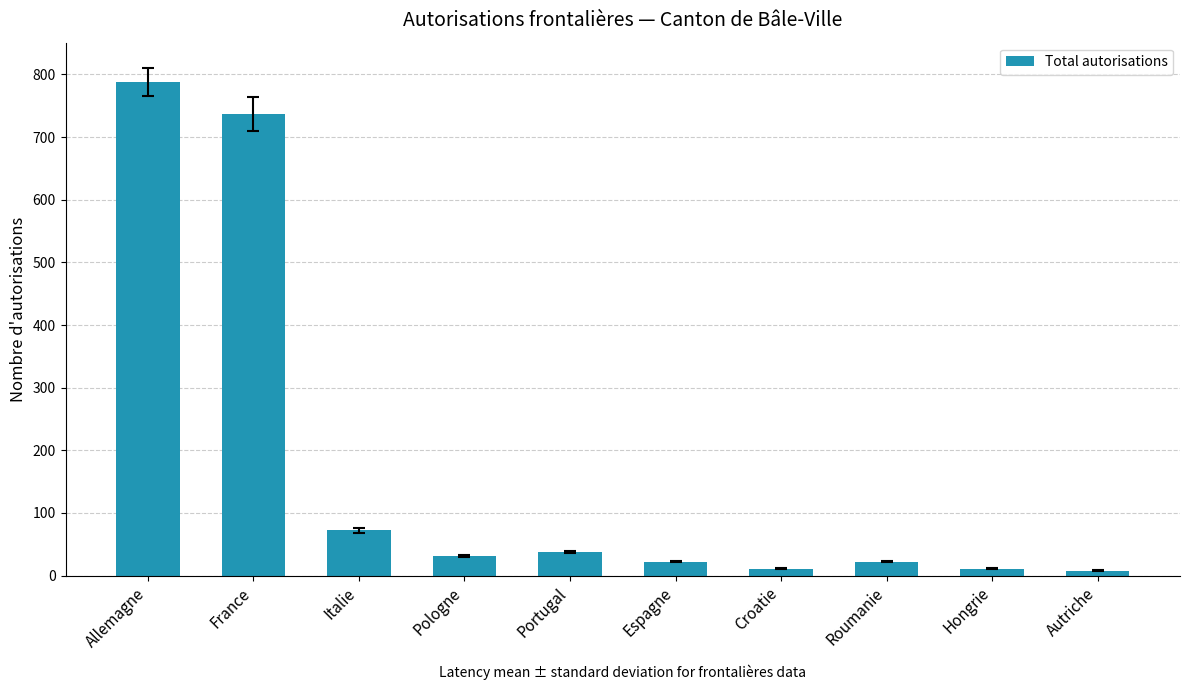

Which category has the highest value across all series?

Allemagne